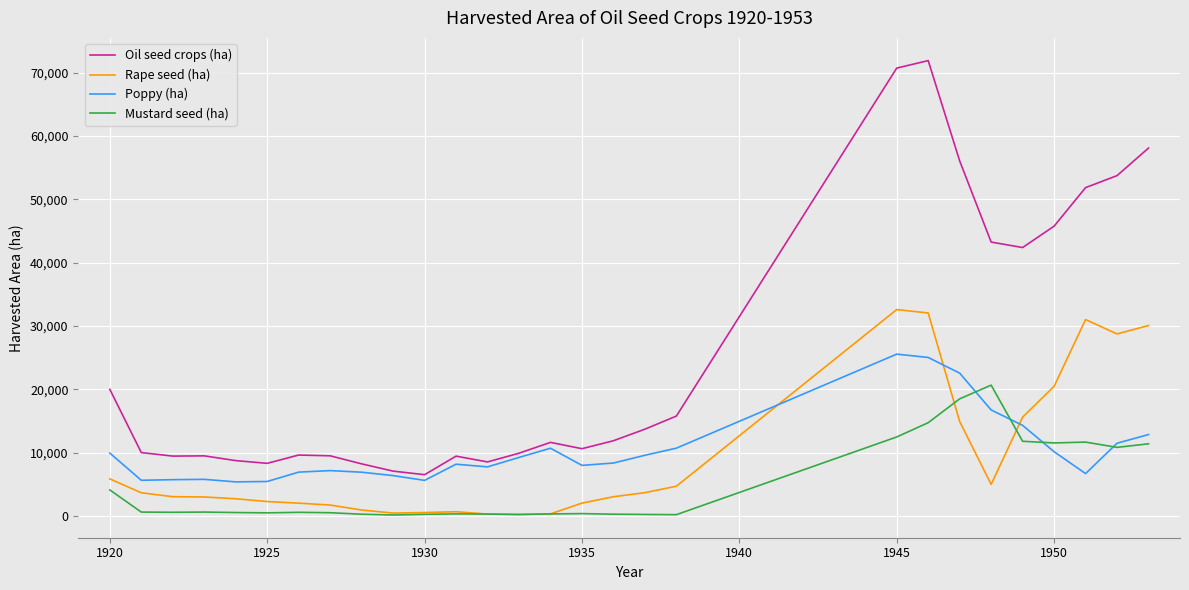

True or false: Rape seed (ha) and Oil seed crops (ha) cross at least once.

False